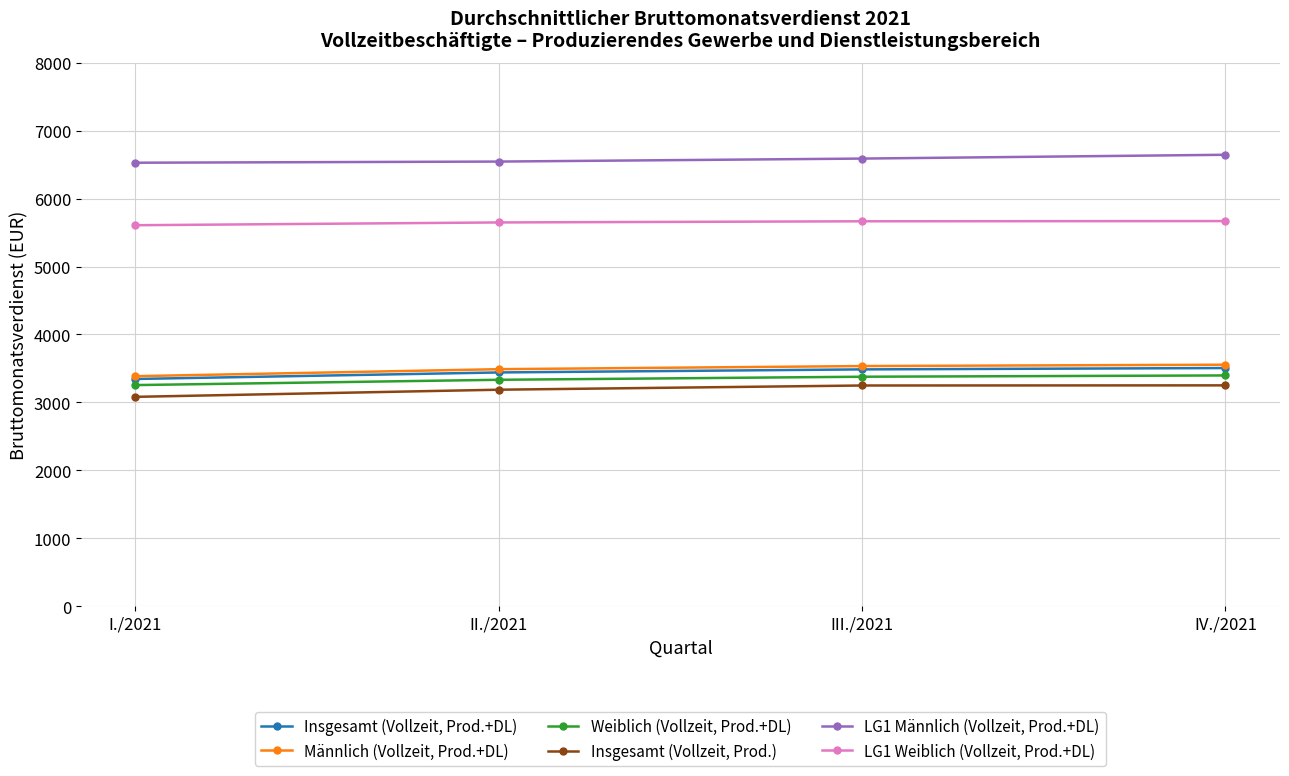

Which series has the largest total across all categories?

LG1 Männlich (Vollzeit, Prod.+DL)